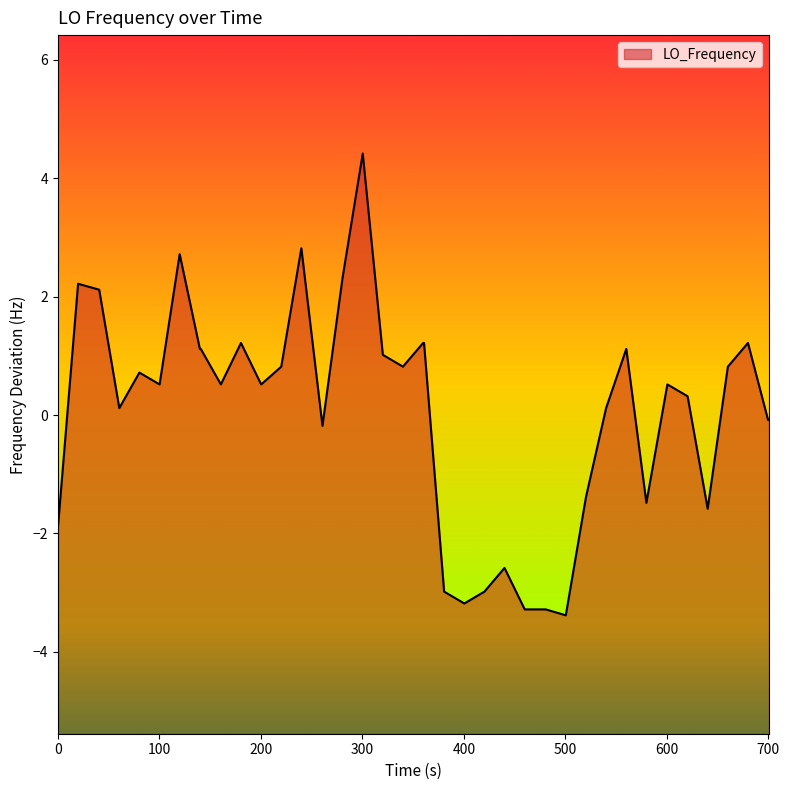

What is the maximum value shown in the chart?

4.4